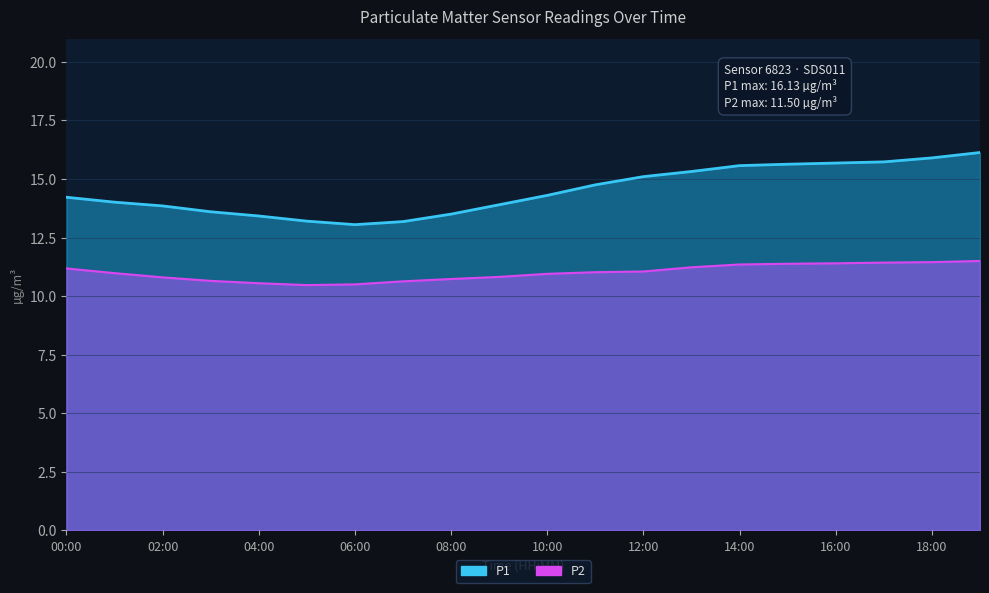

Between 02:00 and 10:00, which is larger?

10:00